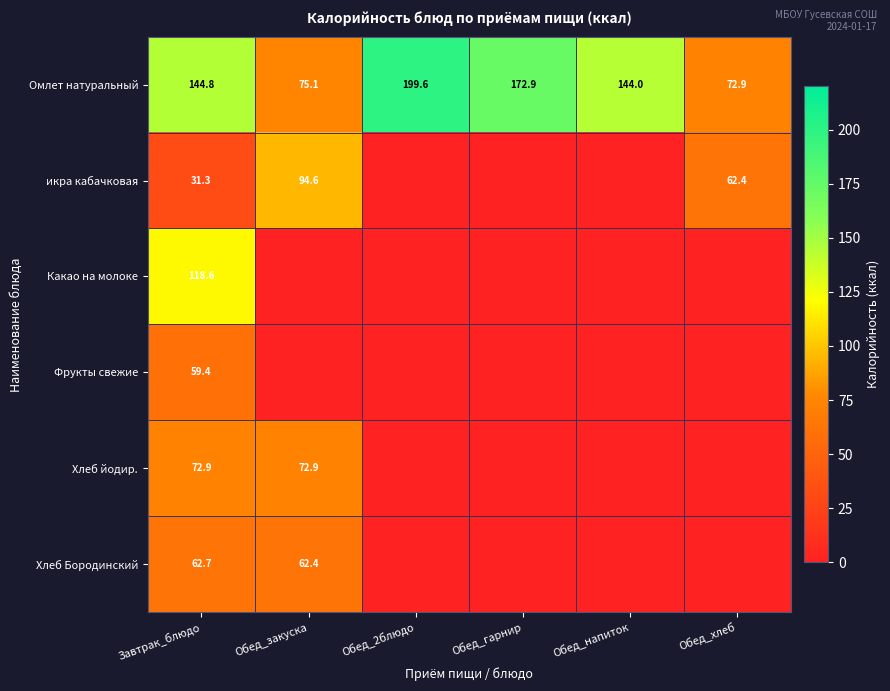

True or false: икра кабачковая has a value of 11.9 at Завтрак_блюдо.

False